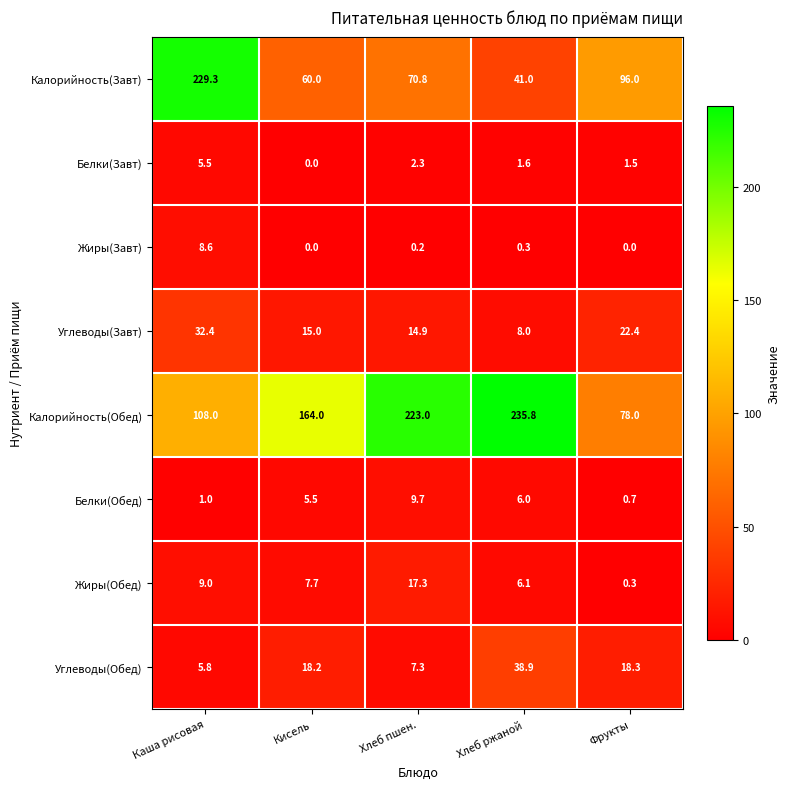

At which label does Жиры(Обед) reach its peak?

Хлеб пшен.